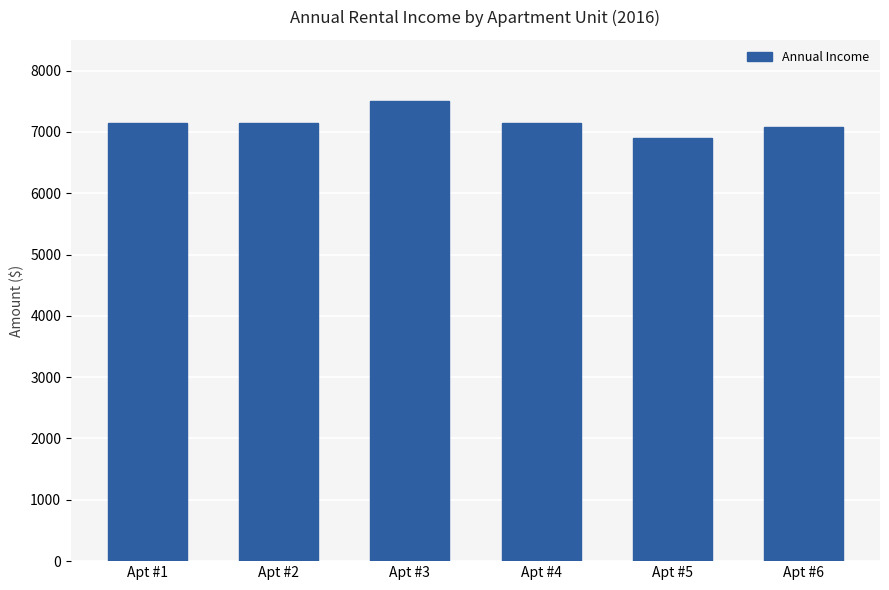

True or false: the data shows 7500 at Apt #3.

True